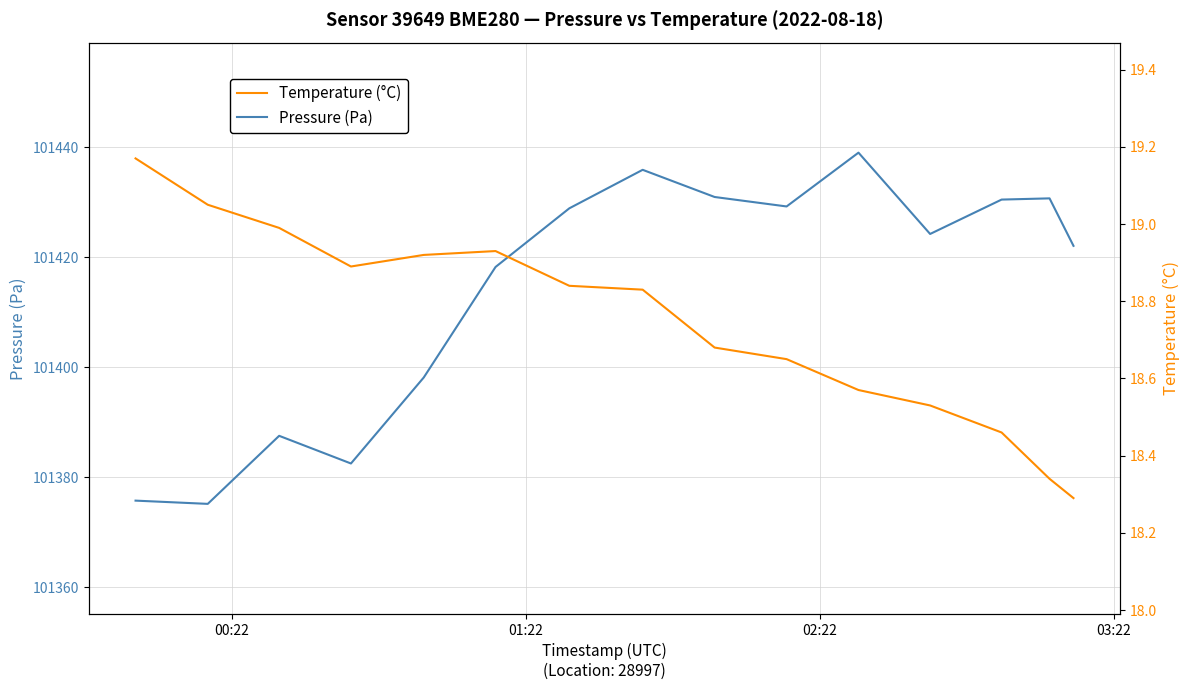

What is the minimum value for Pressure (Pa)?

101375.2